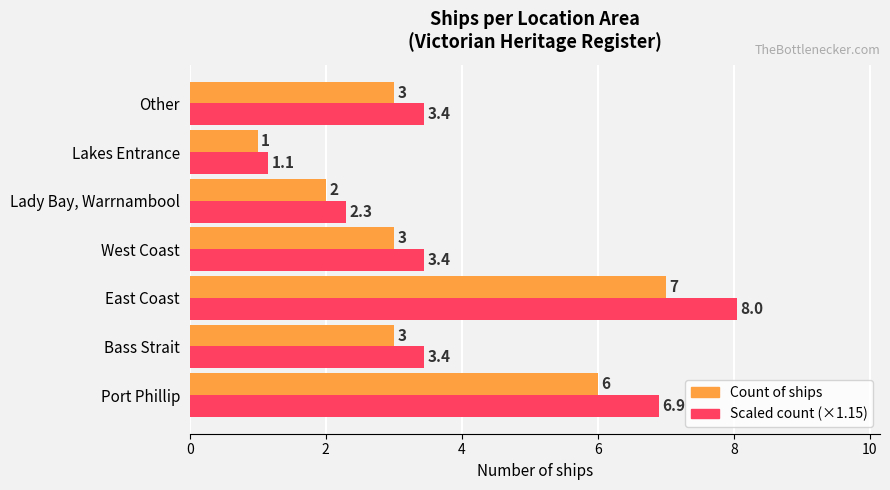

What is the minimum value shown in the chart?

1.0